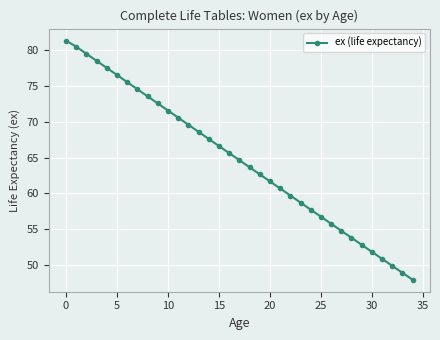

True or false: there are more than 1 points higher than both neighbors.

False